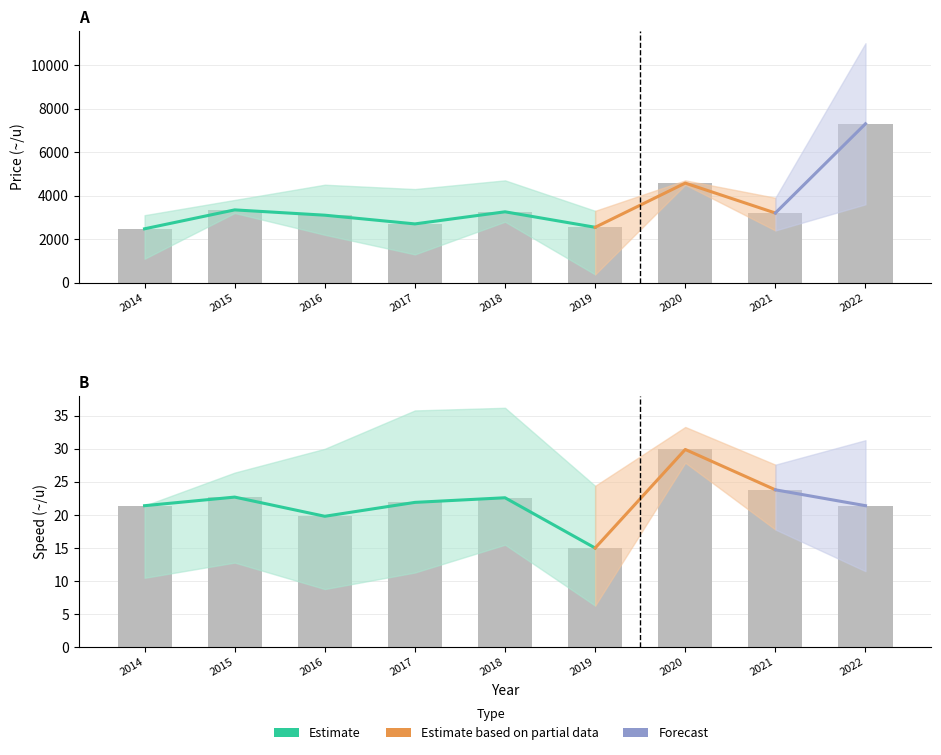

Is it true that Price_upper equals 4700.0 at 2020?

True